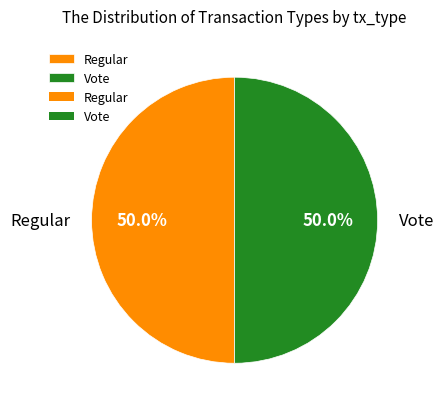

Is it true that Regular is 50% of the pie?

True